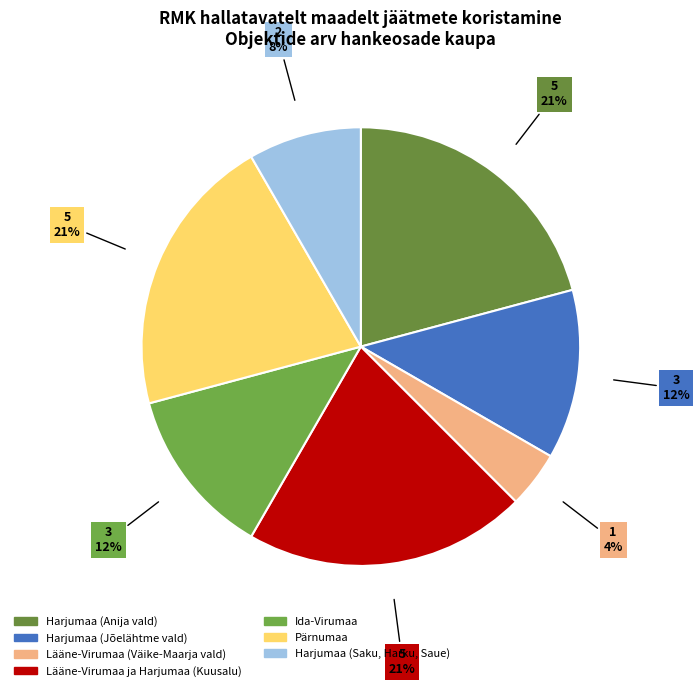

What percentage is NOT represented by Lääne-Virumaa (Väike-Maarja vald)?

95.8%